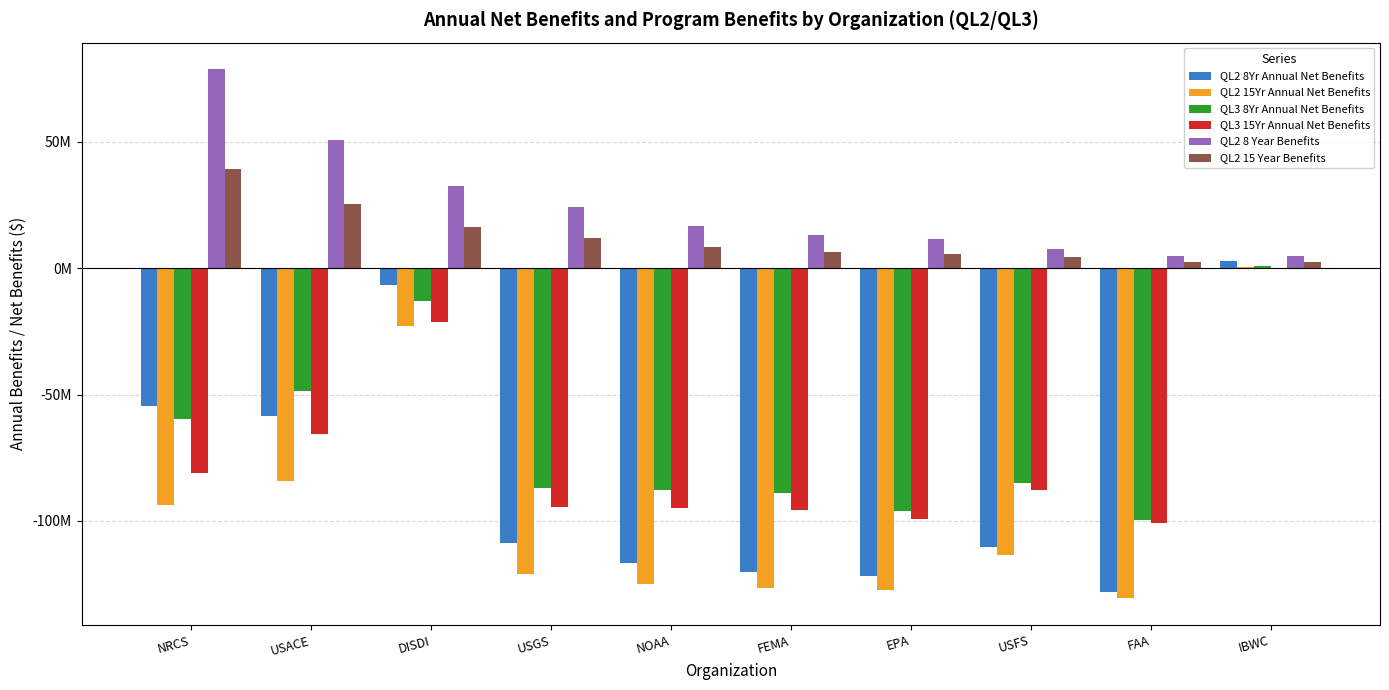

At which category does the chart reach its minimum across all series?

FAA